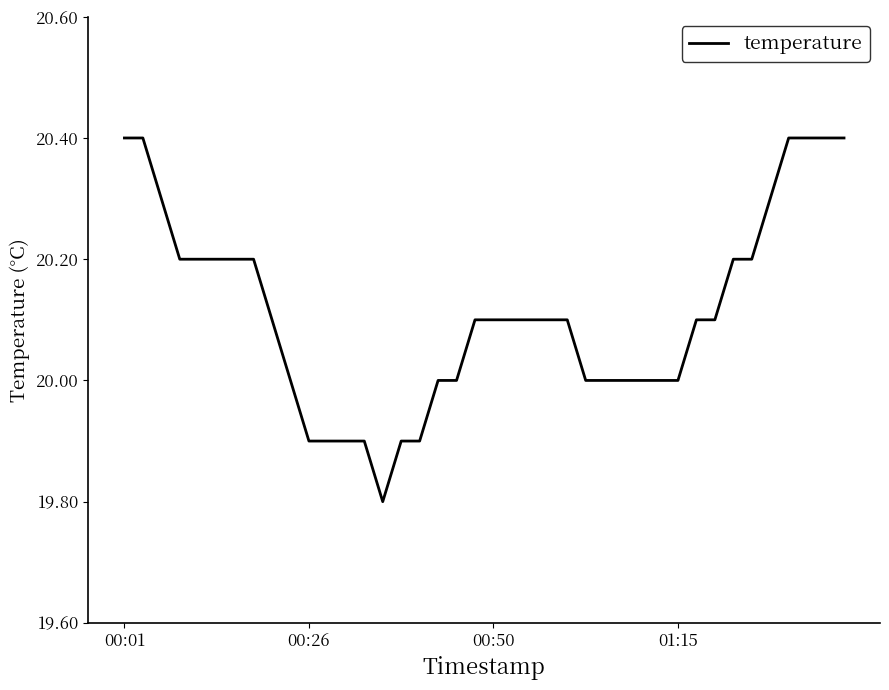

What is the difference between the maximum and minimum values?

0.6